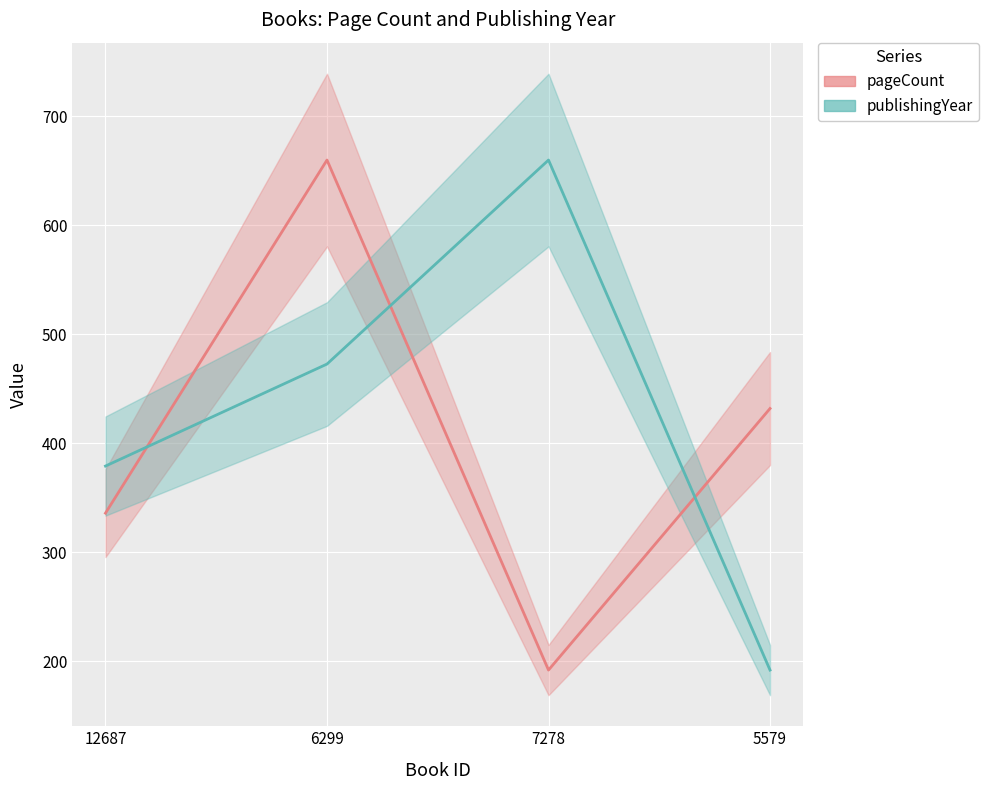

The value of pageCount at 6299 is 424.1. True or false?

False